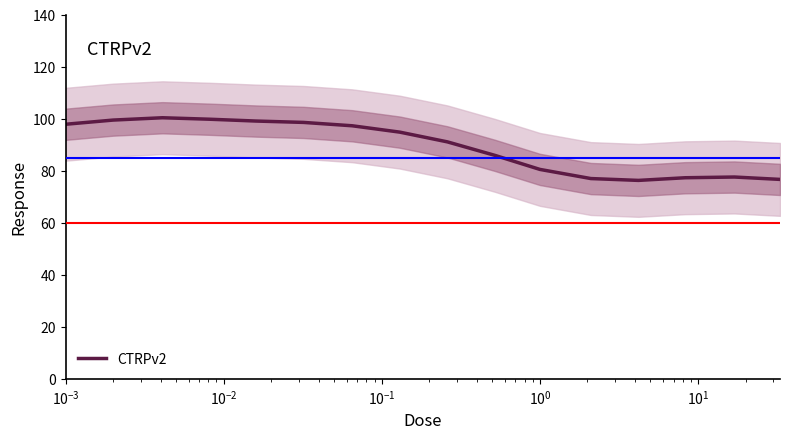

What is the greatest value displayed?

100.3